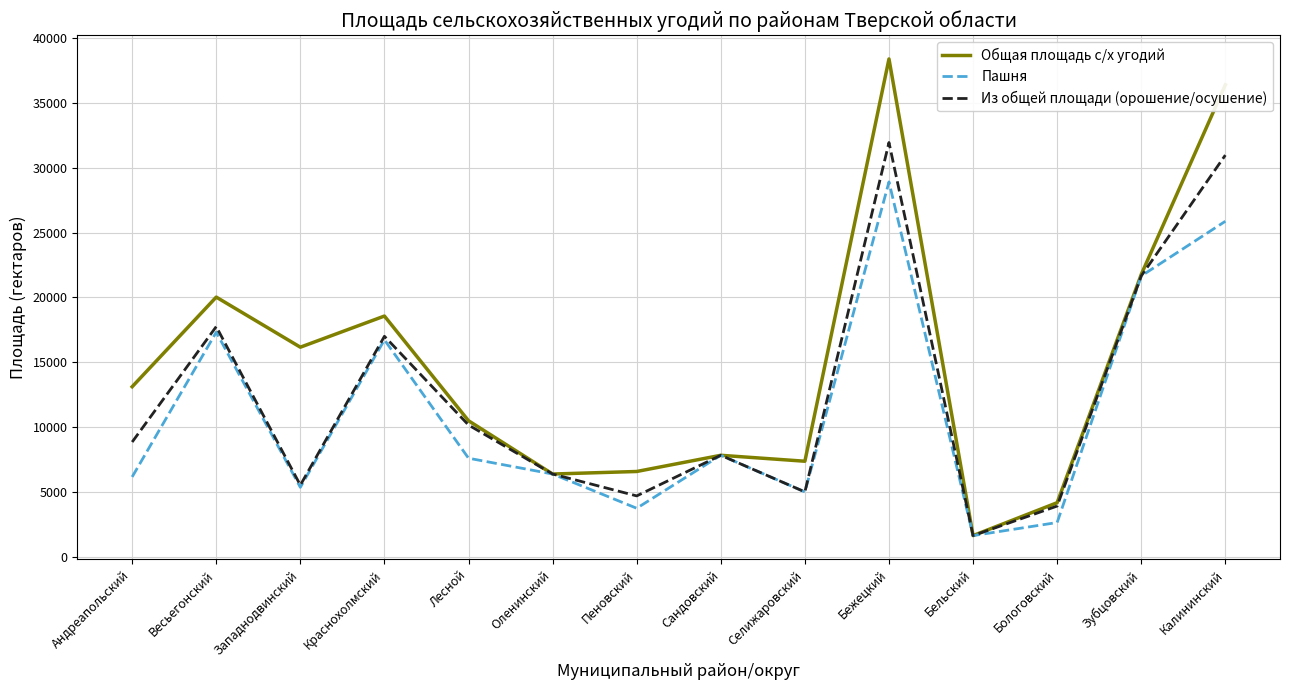

Rank the series by their maximum value, from highest to lowest.

Общая площадь с/х угодий, Из общей площади (орошение/осушение), Пашня